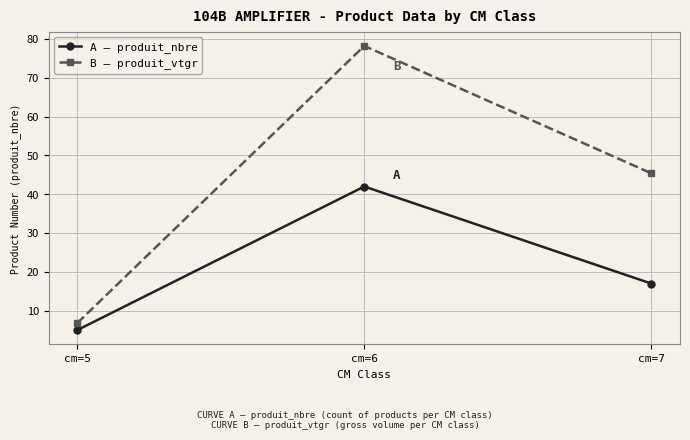

Does the chart have visible grid lines?

Yes